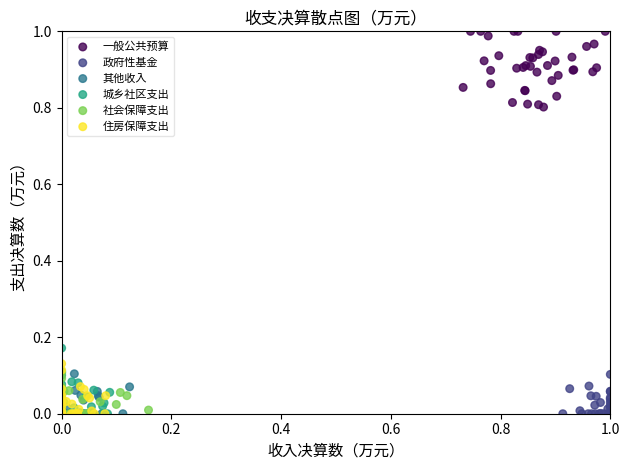

Which series contains the highest Y value?

一般公共预算